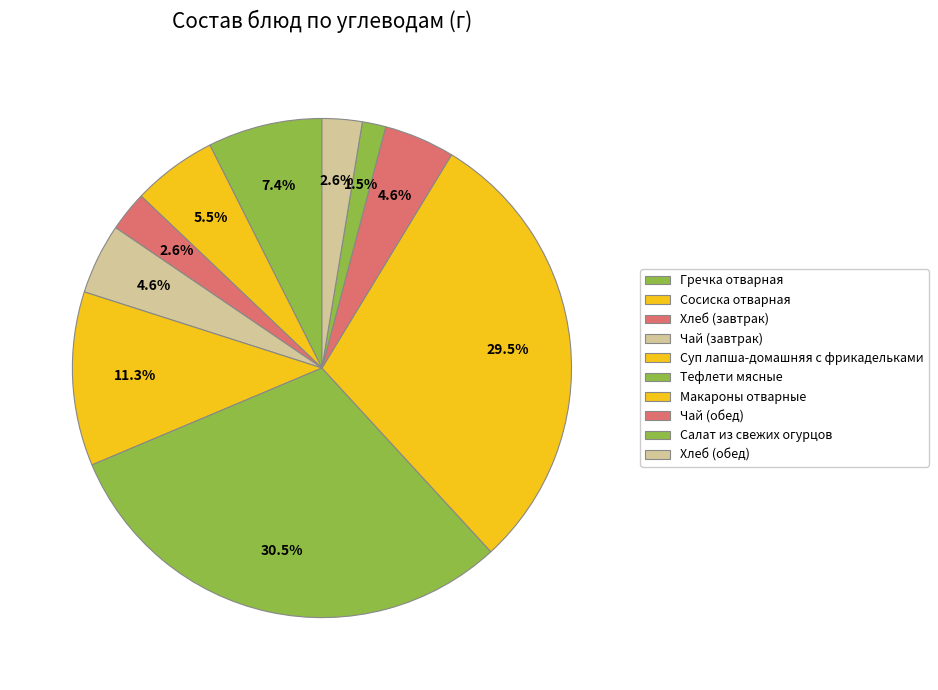

How many segments does this pie chart have?

10